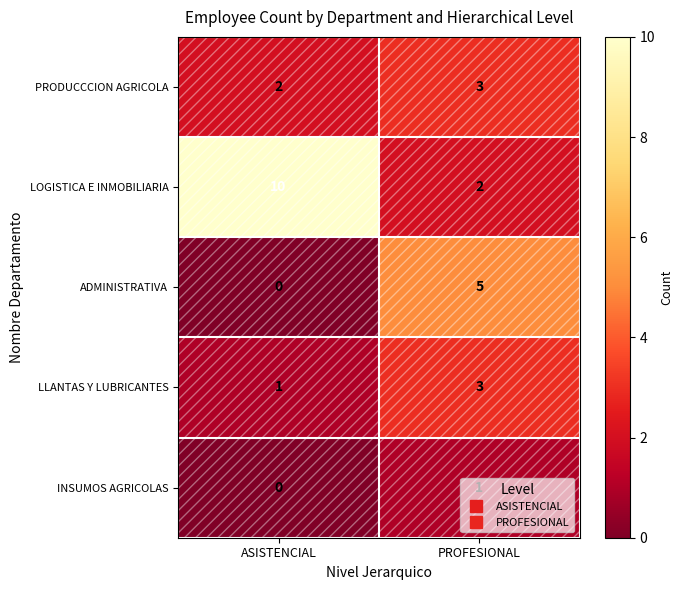

List the labels in order of ADMINISTRATIVA value, largest first.

PROFESIONAL, ASISTENCIAL